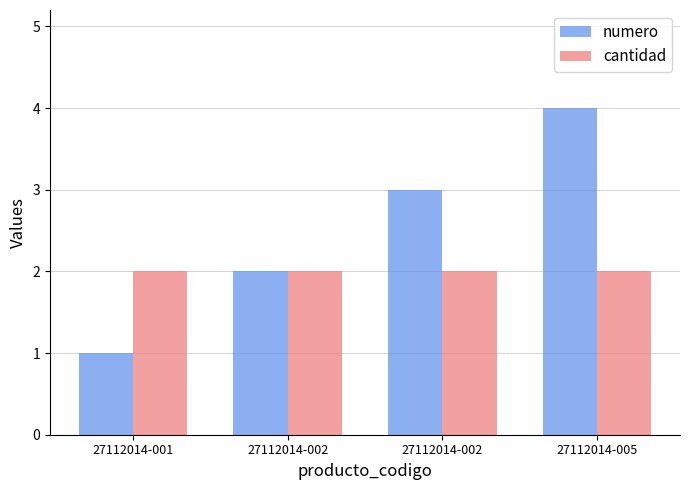

At which category is the sum across all series the highest?

27112014-005